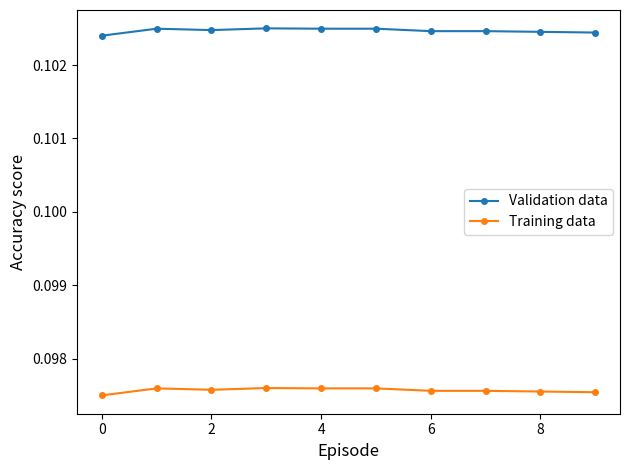

At how many categories does at least one series exceed 0?

10